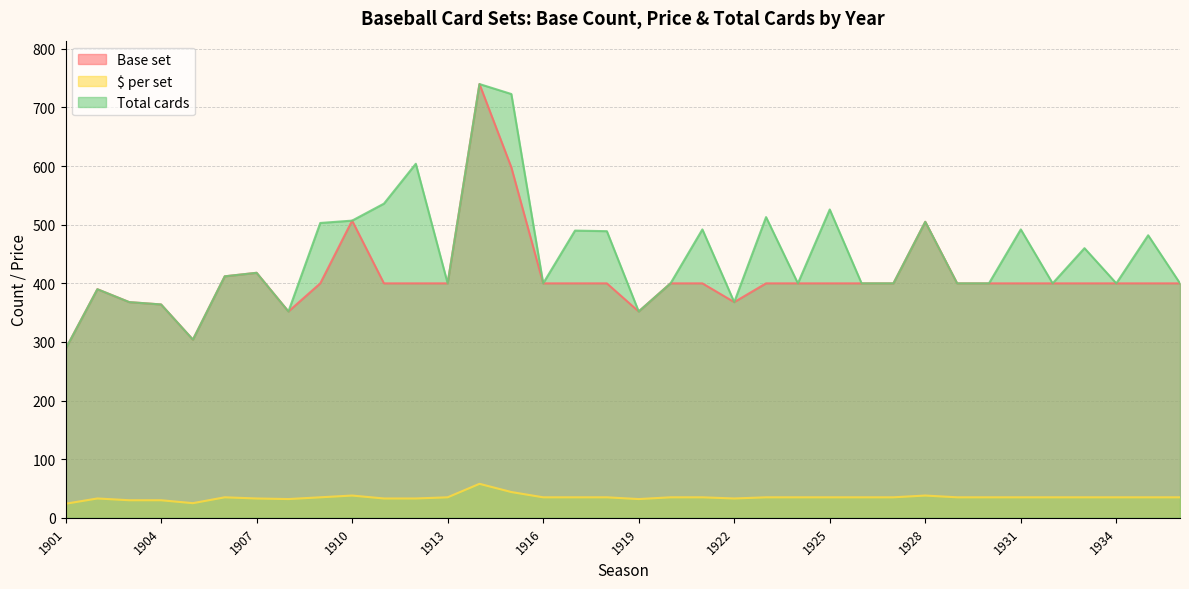

What is the greatest value displayed?

740